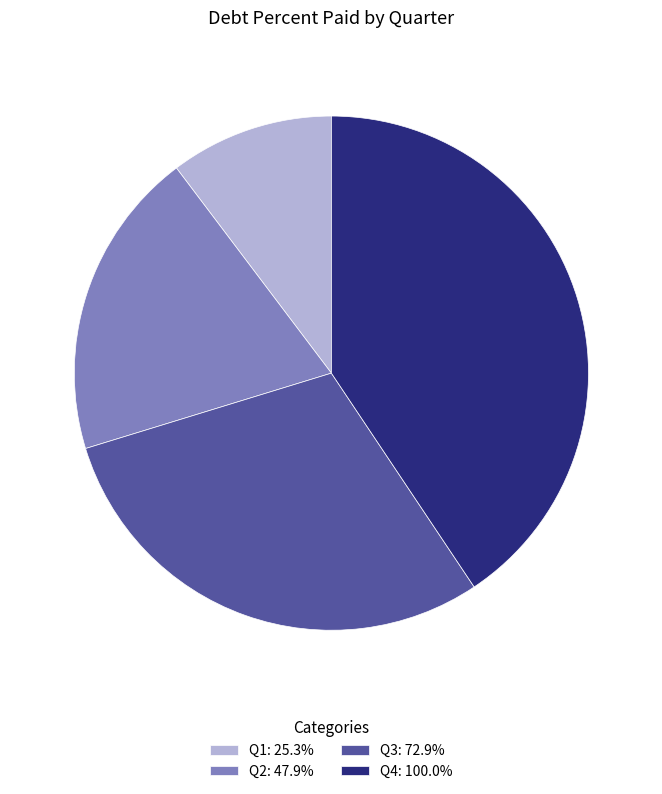

Does Q1 represent more than half of the total?

No